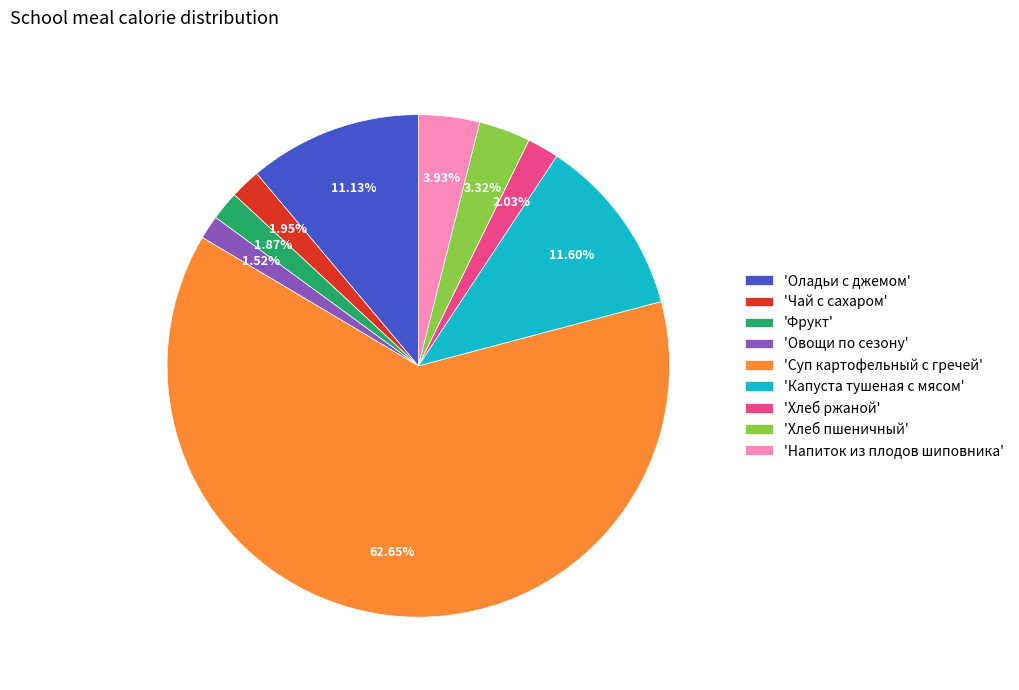

Between 'Оладьи с джемом' and 'Напиток из плодов шиповника', which is larger?

'Оладьи с джемом'